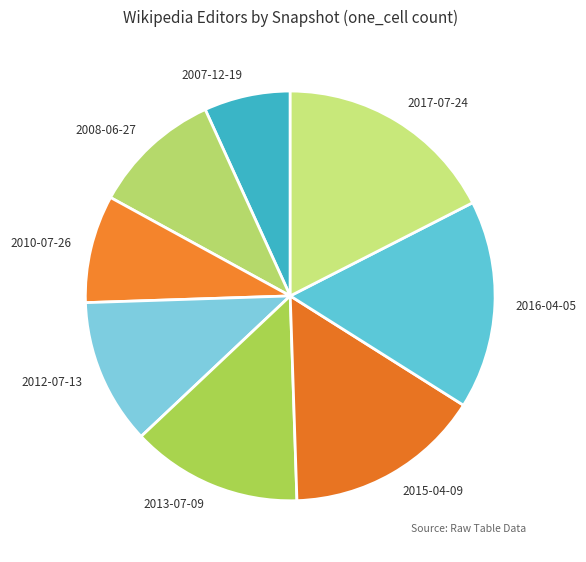

Combined, do 2015-04-09 and 2012-07-13 account for over 50%?

No